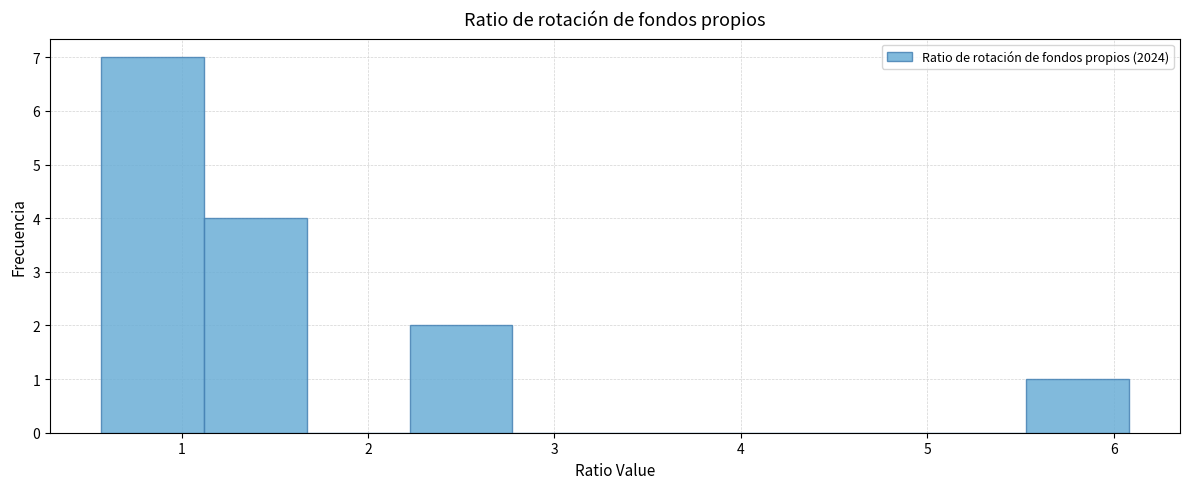

What is the height of the bar covering 1.1 to 1.7 on the x-axis? Neither the bar edges nor the heights are printed on the chart, so give them approximately, as read against the axes.

4